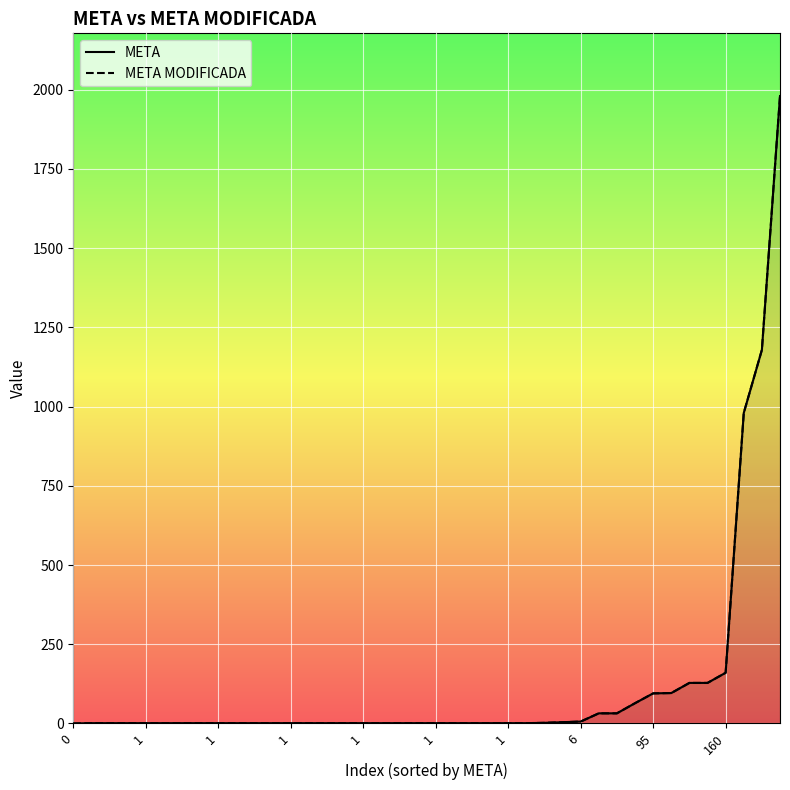

Rank the series at 6 from lowest to highest value.

META, META MODIFICADA